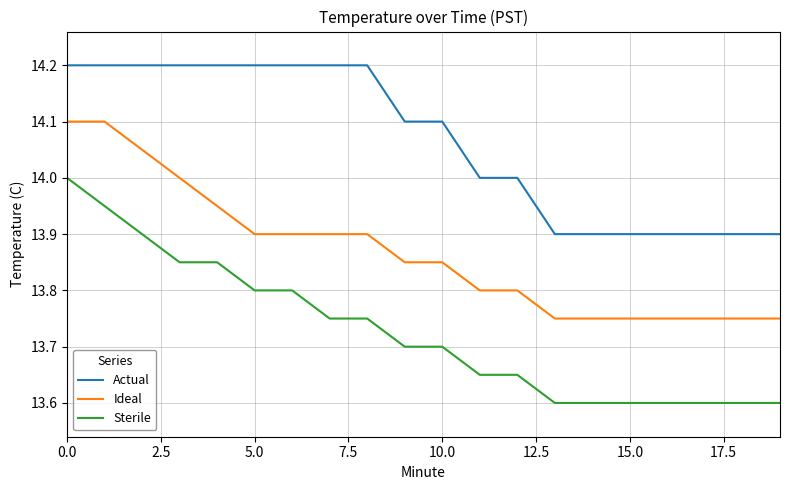

Which series has the largest range (max minus min)?

Sterile